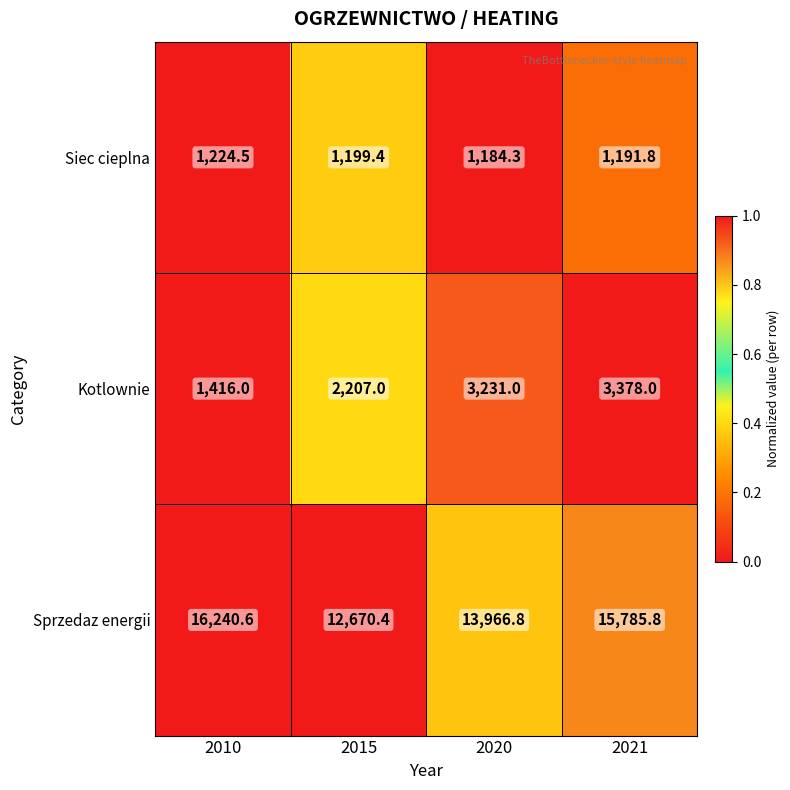

True or false: Sprzedaz energii has a value of 15785.8 at 2021.

True